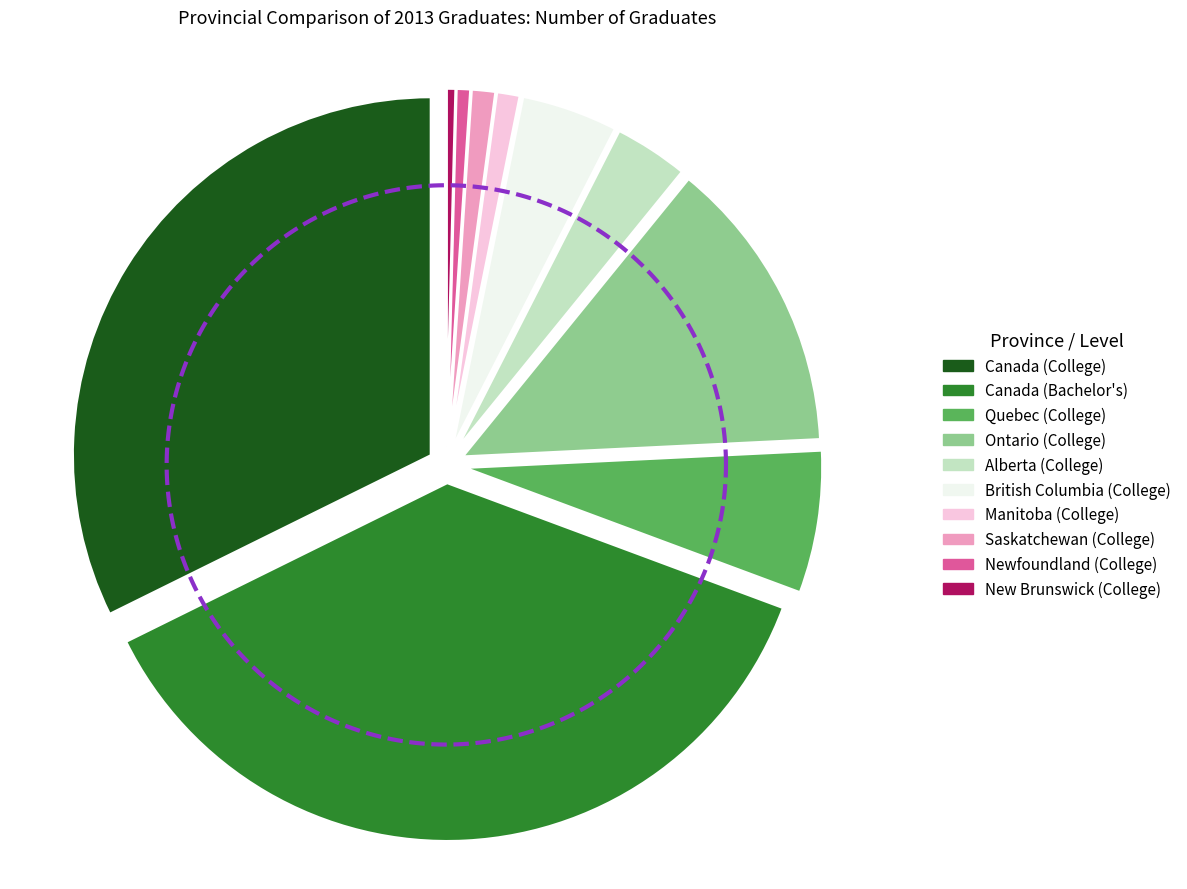

Between British Columbia (College) and Quebec (College), which is larger?

Quebec (College)